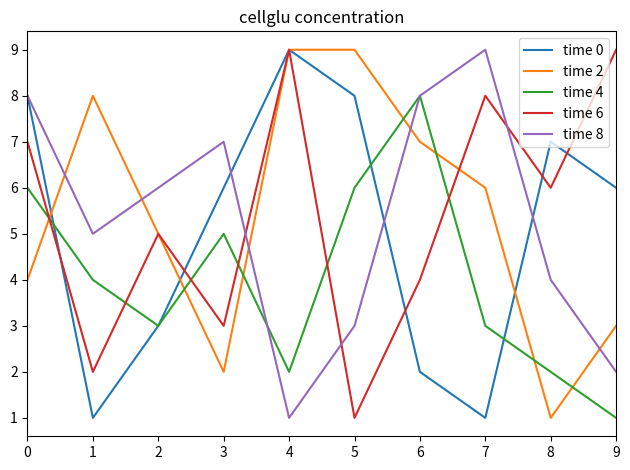

What are all the series names shown in the legend?

time 0, time 2, time 4, time 6, time 8